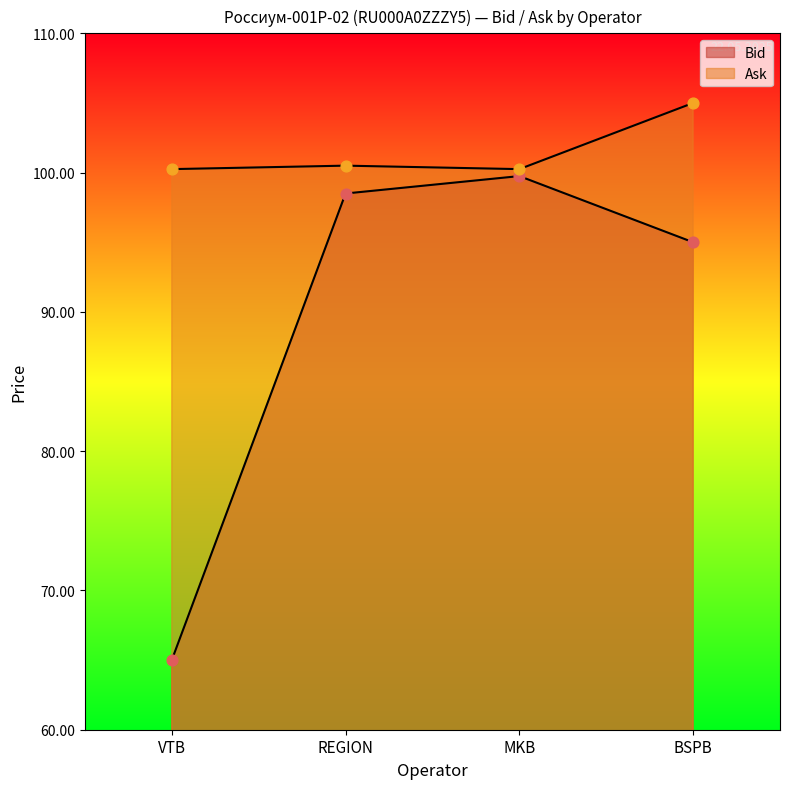

Which series reaches the minimum Y coordinate?

Bid